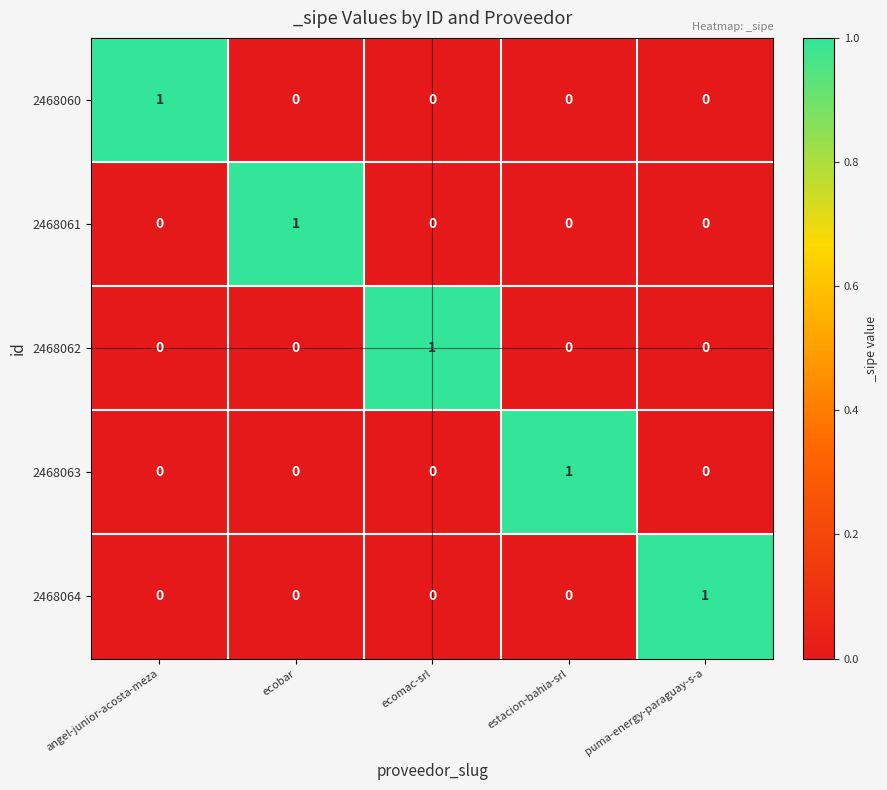

At how many categories does at least one series exceed 0?

5